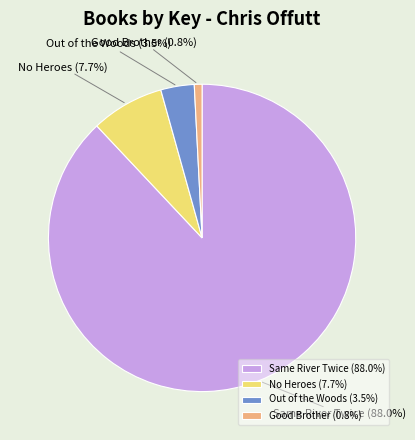

Which category has the biggest portion of the pie?

Same River Twice